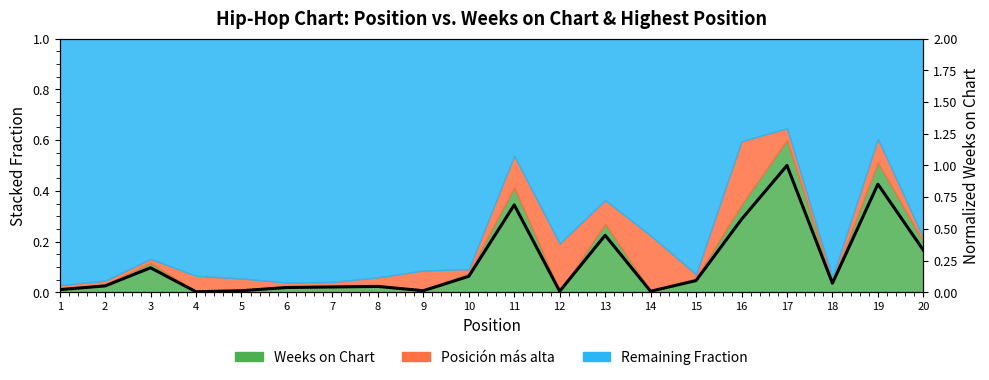

What is the average value?

0.2